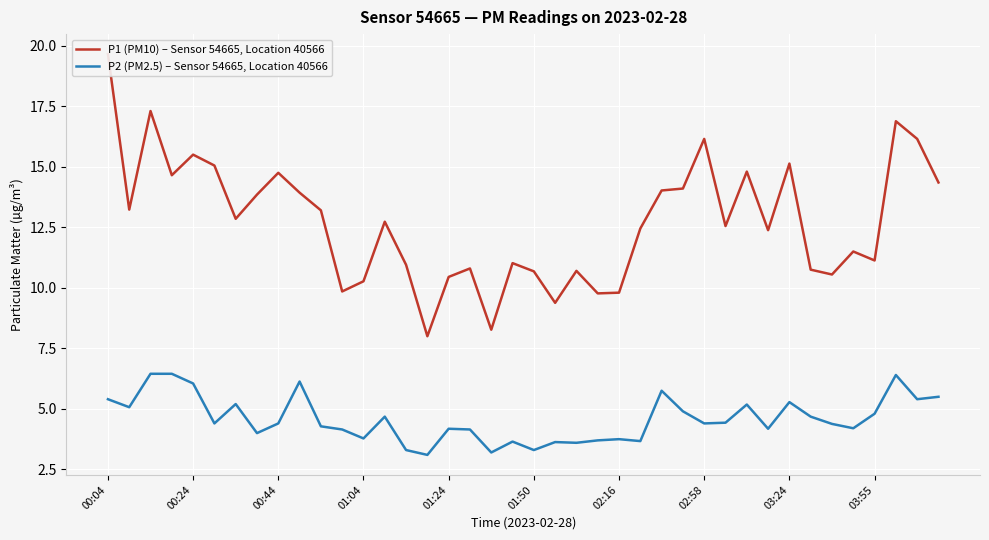

What is the maximum value for P2 (PM2.5) – Sensor 54665, Location 40566?

6.5